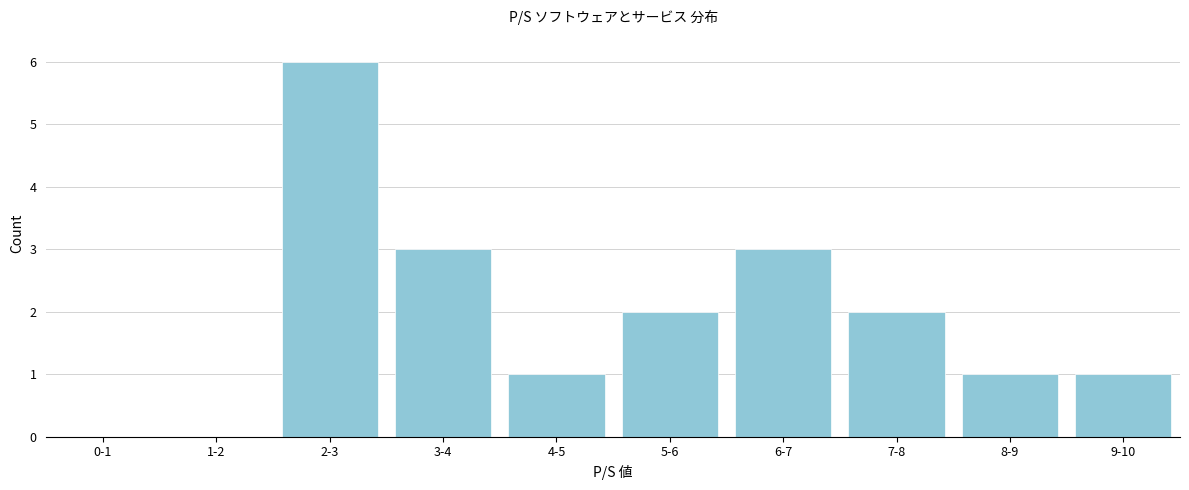

Reading left to right, list all the values displayed in this chart.

0-1=0	1-2=0	2-3=6	3-4=3	4-5=1	5-6=2	6-7=3	7-8=2	8-9=1	9-10=1